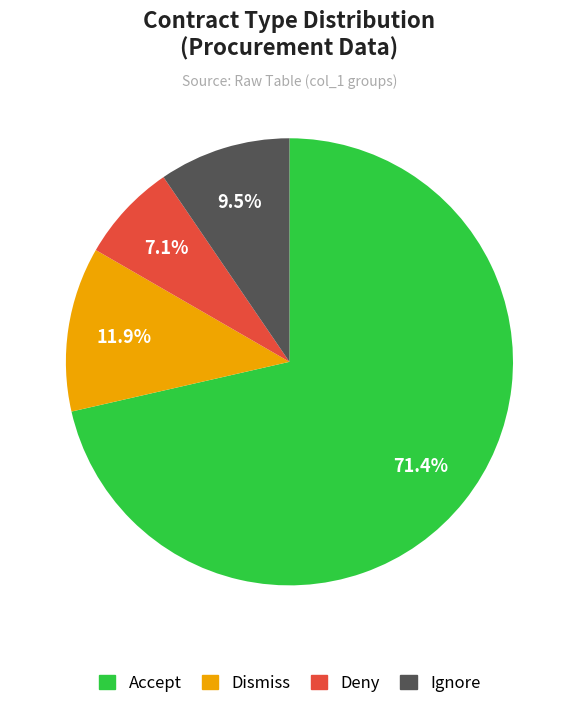

Is there any slice that represents more than half of the pie?

Yes